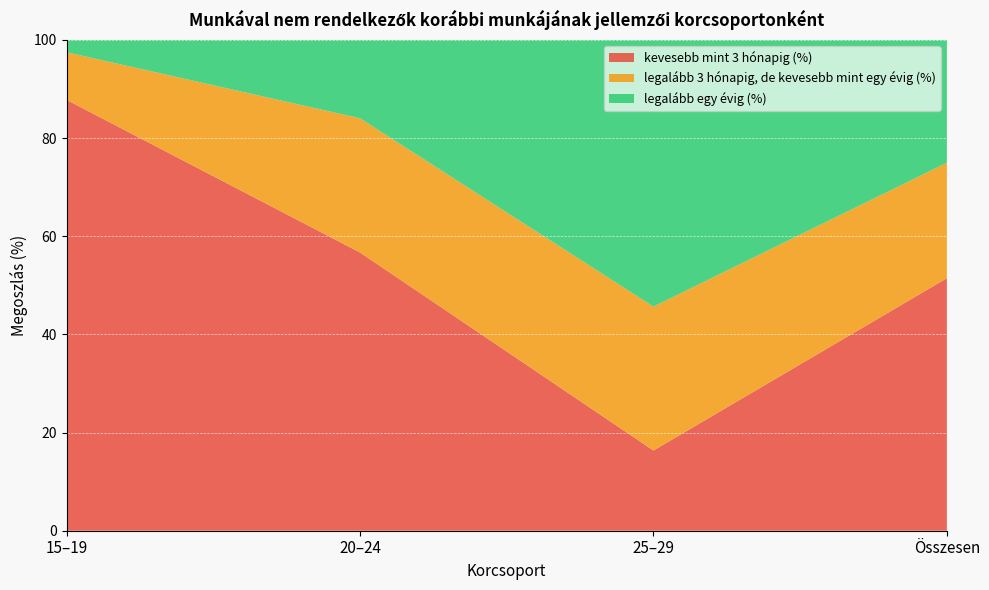

Reading right to left, list the values for the kevesebb mint 3 hónapig (%) series.

51.5	16.3	56.7	87.8